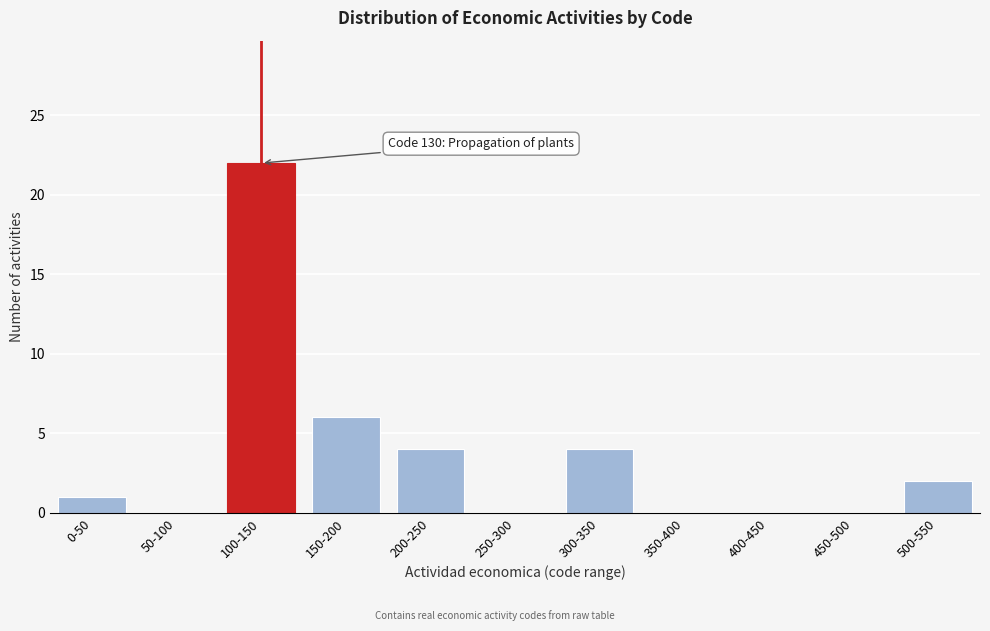

Reading right to left, transcribe all the data shown in this chart.

500-550=2	450-500=0	400-450=0	350-400=0	300-350=4	250-300=0	200-250=4	150-200=6	100-150=22	50-100=0	0-50=1